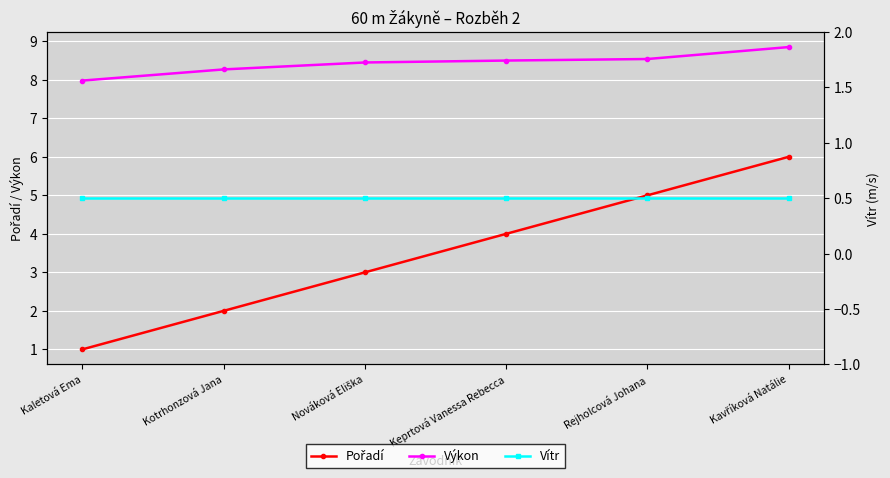

The Pořadí series shows 1.0 at Kaletová Ema. True or false?

True